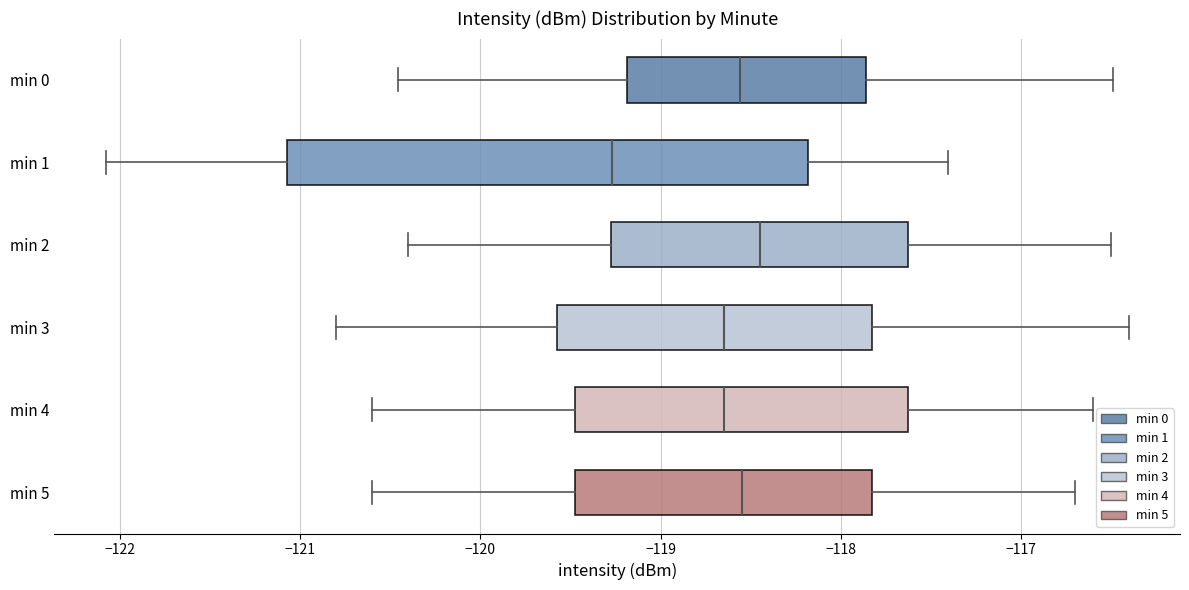

Reading bottom to top, transcribe this box plot: for each box, give where its median line is, the range the box spans, and where its two whiskers end, as read against the x-axis. The values are not printed on the chart, so give them approximately, as read against the axis.

min 5: median -118.5, box -119.5 to -117.8, whiskers -120.6 to -116.7
min 4: median -118.6, box -119.5 to -117.6, whiskers -120.6 to -116.6
min 3: median -118.6, box -119.6 to -117.8, whiskers -120.8 to -116.4
min 2: median -118.4, box -119.3 to -117.6, whiskers -120.4 to -116.5
min 1: median -119.3, box -121.1 to -118.2, whiskers -122.1 to -117.4
min 0: median -118.6, box -119.2 to -117.9, whiskers -120.5 to -116.5